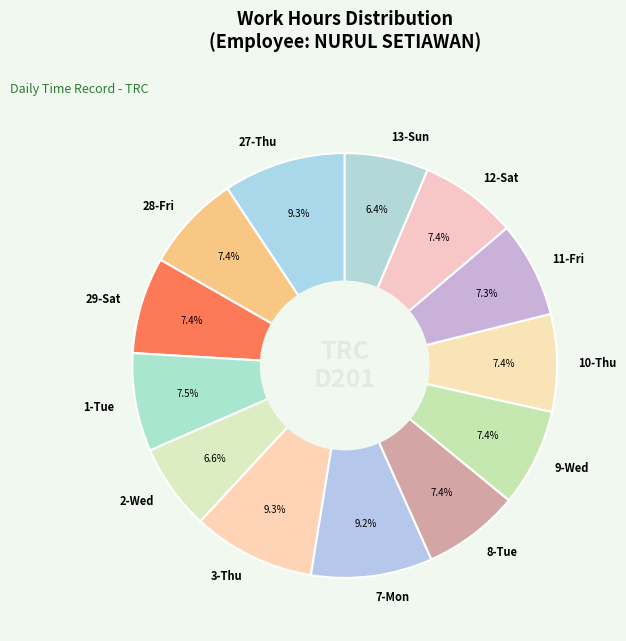

Approximately how many times larger is the value at 1-Tue compared to 28-Fri?

1.0